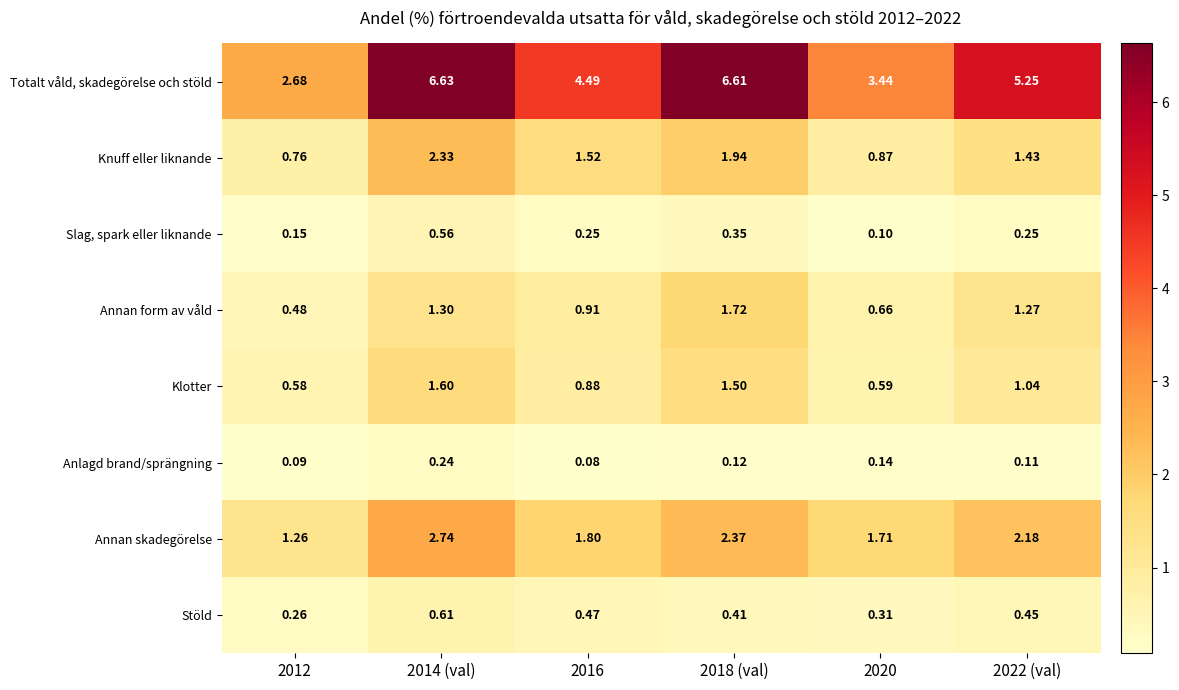

List the series in order of their peak value, lowest first.

Anlagd brand/sprängning, Slag, spark eller liknande, Stöld, Klotter, Annan form av våld, Knuff eller liknande, Annan skadegörelse, Totalt våld, skadegörelse och stöld